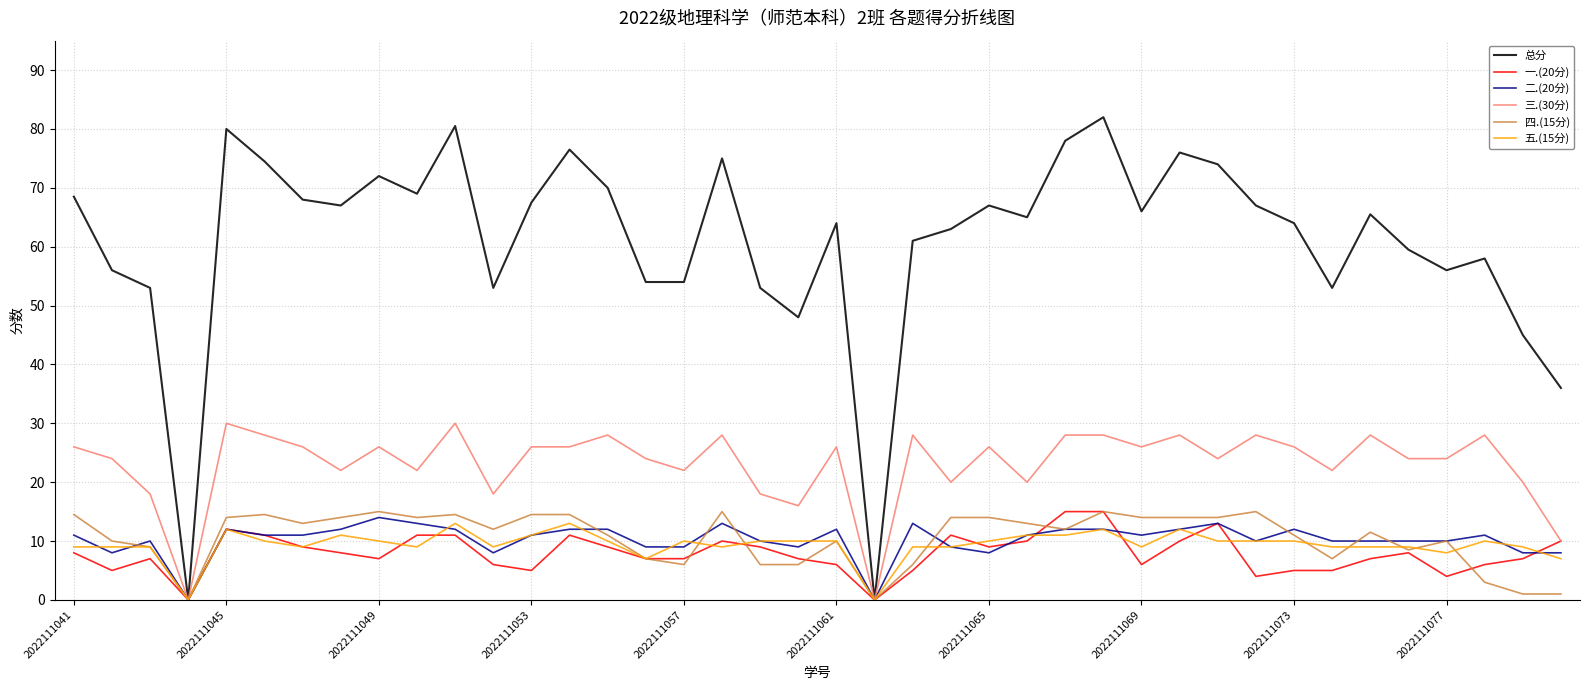

Which series has the largest total across all categories?

总分